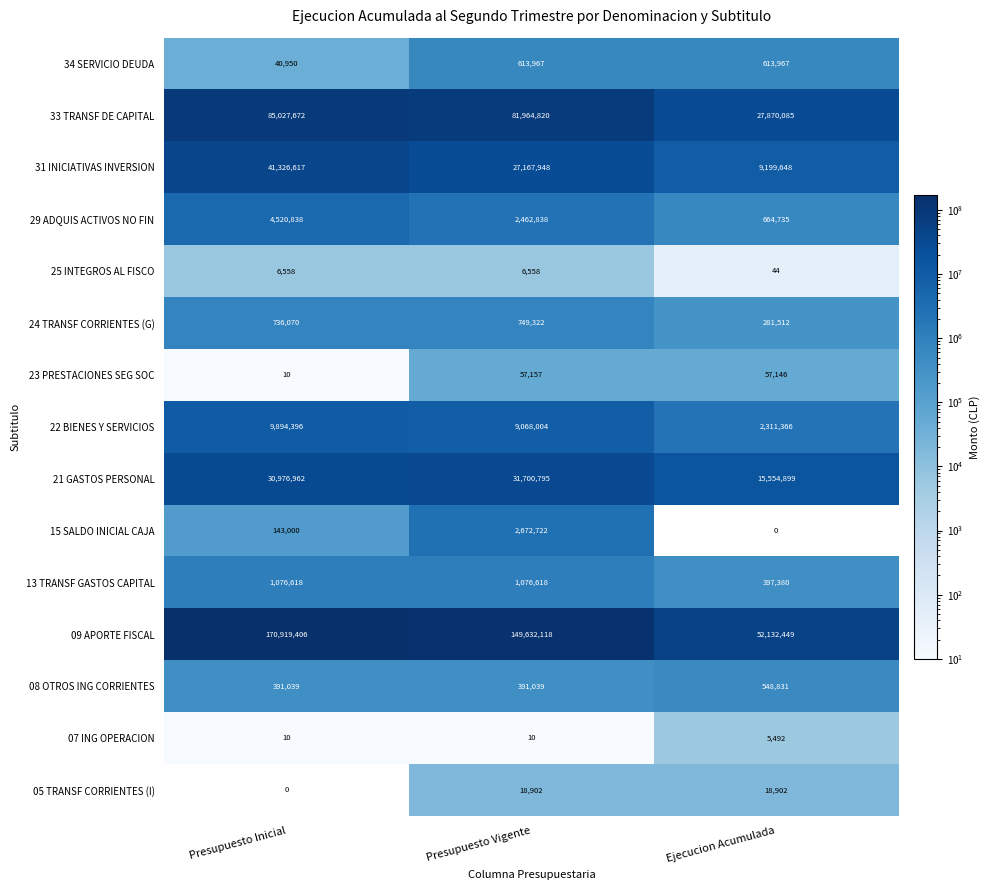

Read the 21 GASTOS PERSONAL value at Presupuesto Inicial.

30976962